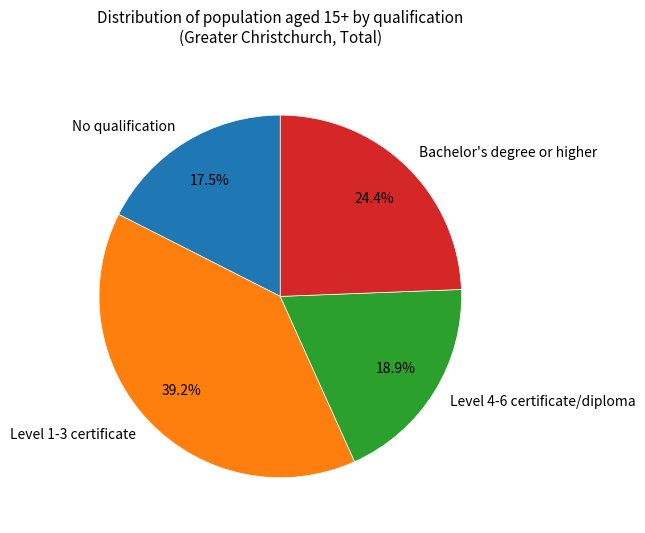

Which has a higher value, No qualification or Bachelor's degree or higher?

Bachelor's degree or higher